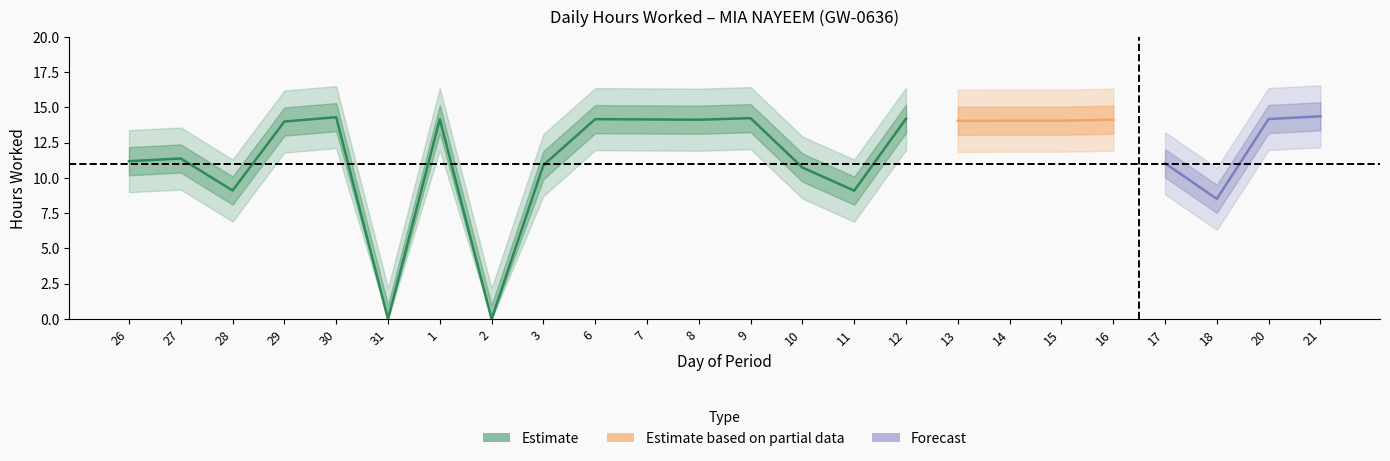

What is the difference between the maximum and second lowest values?

14.4